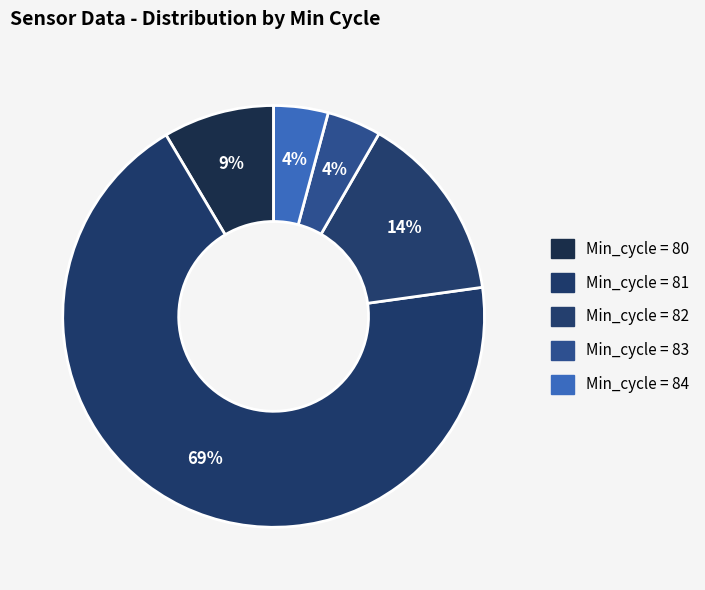

Count the number of slices in the pie.

5